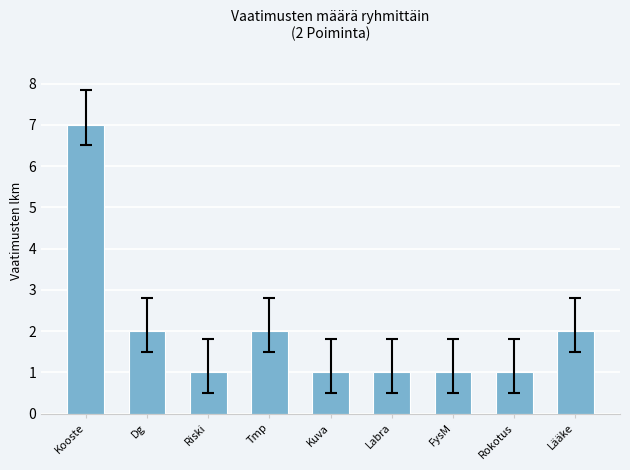

Count the values in the range 1 to 2.

8